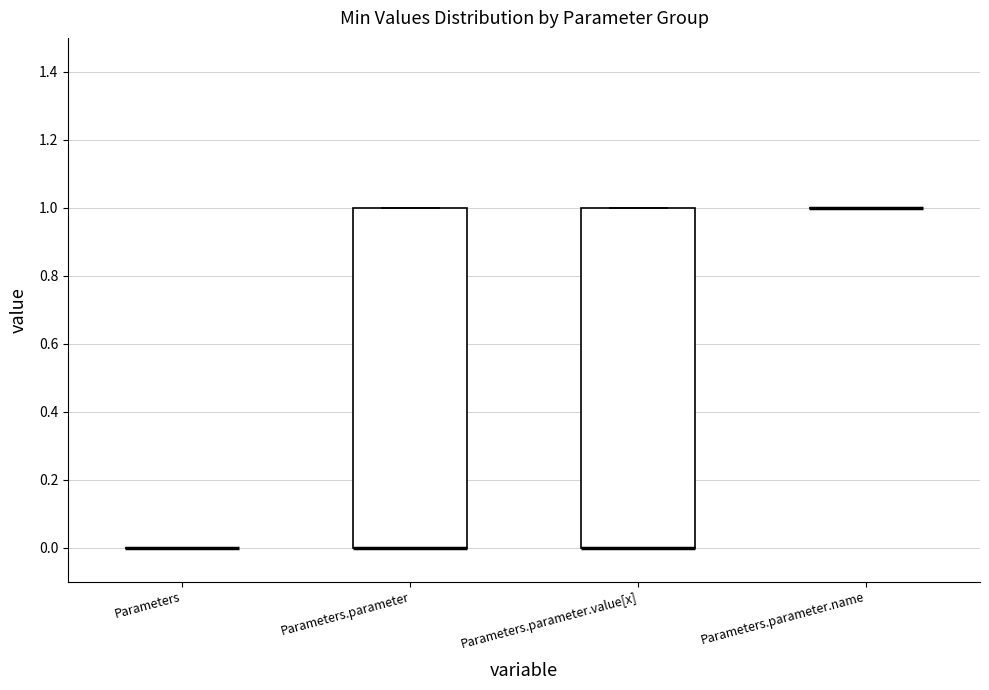

Reading left to right, read every box against the y-axis: the position of its median line, the range the box covers, and the ends of its whiskers. The values are not printed on the chart, so give them approximately, as read against the axis.

Parameters: box collapsed to a line at 0, whiskers 0 to 0
Parameters.parameter: median 0 (drawn on the box's lower edge), box 0 to 1, whiskers 0 to 1
Parameters.parameter.value[x]: median 0 (drawn on the box's lower edge), box 0 to 1, whiskers 0 to 1
Parameters.parameter.name: box collapsed to a line at 1, whiskers 1 to 1